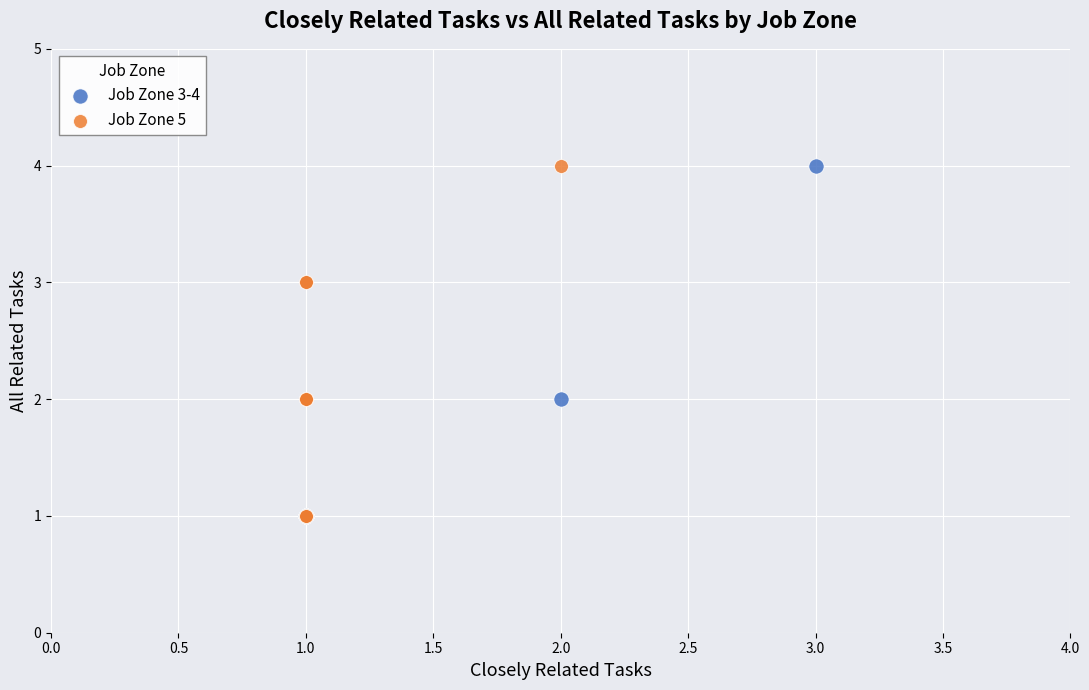

What are all the series names shown in the legend?

Job Zone 3-4, Job Zone 5